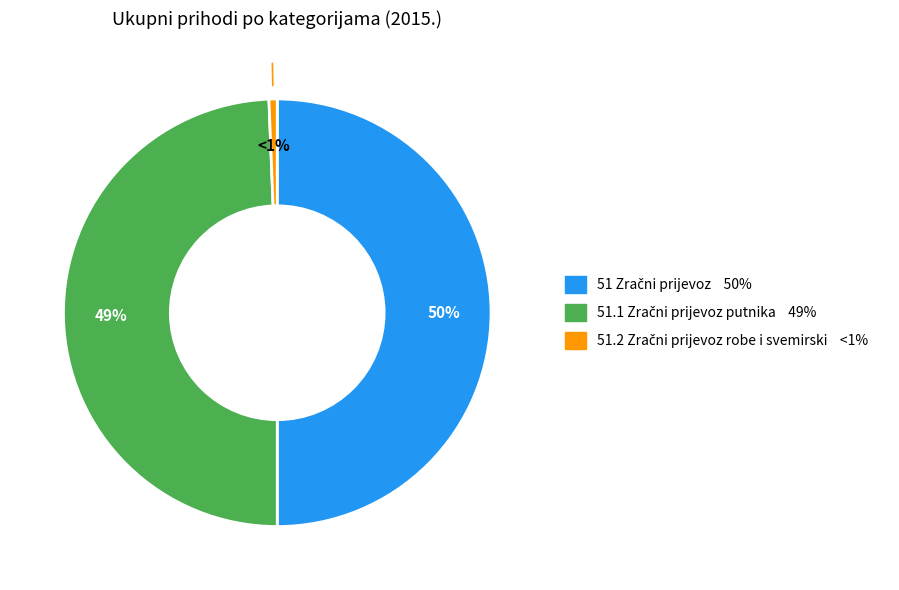

To the nearest percent, what is the average slice percentage?

33%